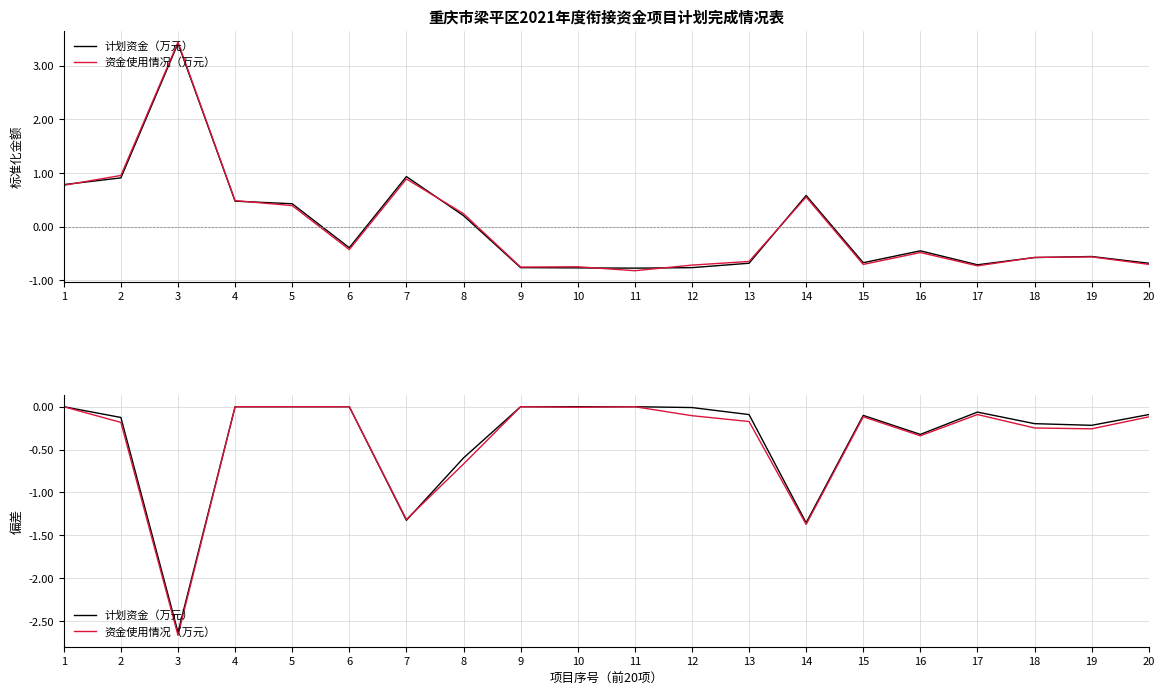

List the series in order of their overall mean, lowest first.

资金使用情况（万元）, 计划资金（万元）